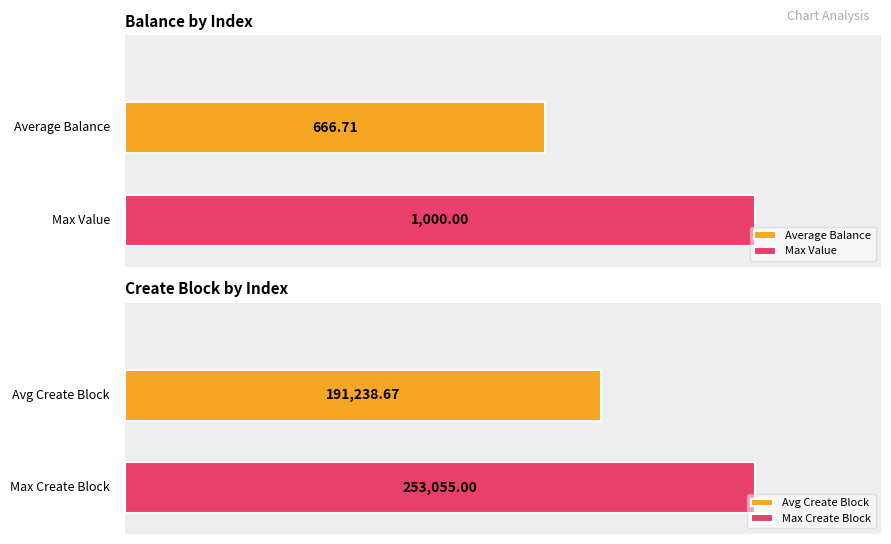

What is the value of the Value bar at the 2nd from the left?

1000.0